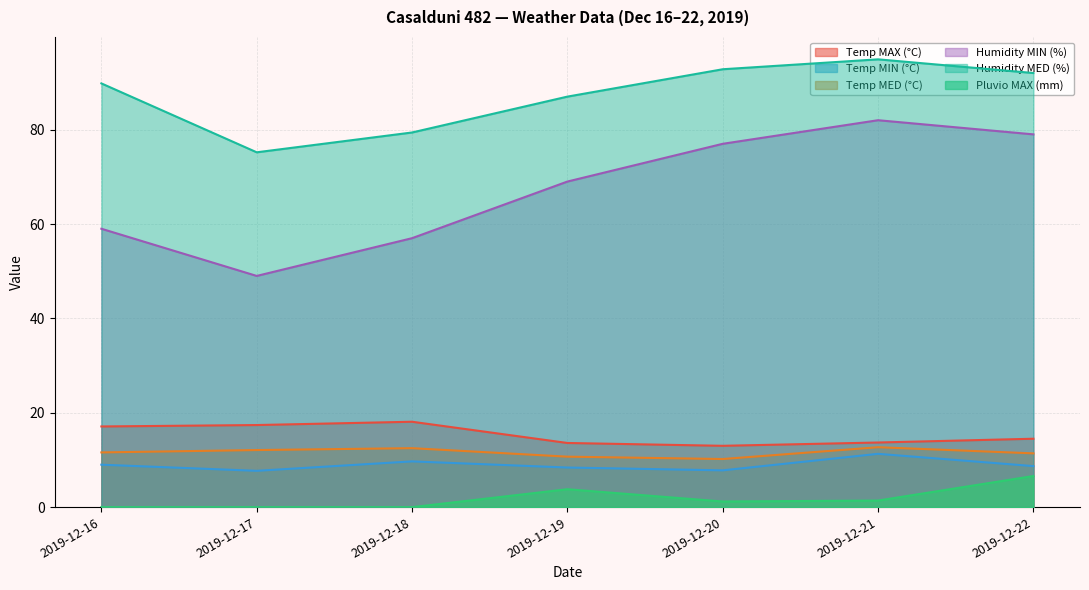

Reading left to right, what are all the values shown in this chart?

Temp MAX (°C): 17.1	17.4	18.1	13.6	13.0	13.7	14.5
Temp MIN (°C): 9.0	7.7	9.7	8.4	7.8	11.3	8.7
Temp MED (°C): 11.6	12.1	12.5	10.7	10.2	12.7	11.4
Humidity MIN (%): 59.0	49.0	57.0	69.0	77.0	82.0	79.0
Humidity MED (%): 89.8	75.2	79.4	87.0	92.8	94.9	92.0
Pluvio MAX (mm): 0.0	0.0	0.0	3.8	1.2	1.4	6.6